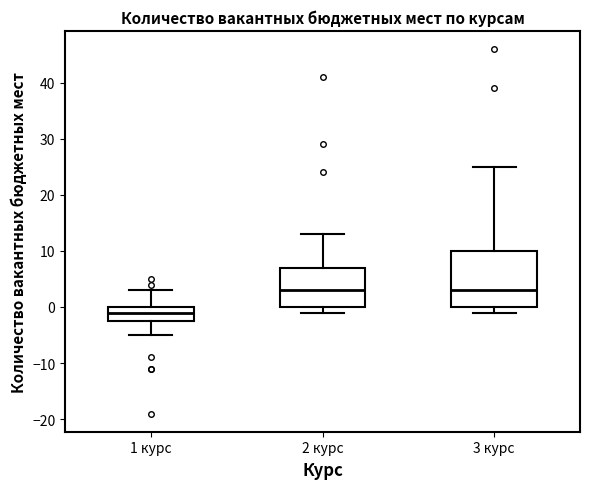

Reading left to right, read every box against the y-axis: the position of its median line, the range the box covers, and the ends of its whiskers. The values are not printed on the chart, so give them approximately, as read against the axis.

1 курс: median -1, box -2 to 0, whiskers -5 to 3
2 курс: median 3, box 0 to 7, whiskers -1 to 13
3 курс: median 3, box 0 to 10, whiskers -1 to 25